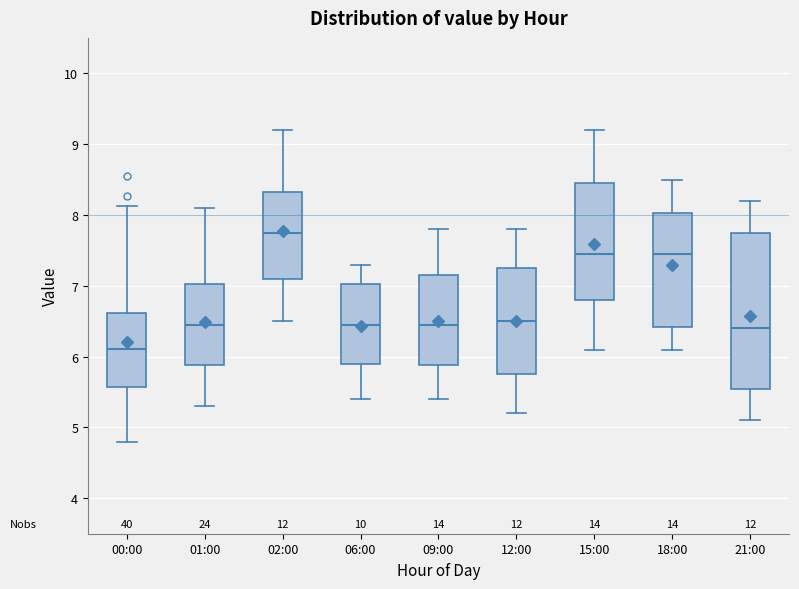

Where is the upper edge of the box for 00:00 on the y-axis? The values are not printed on the chart, so give them approximately, as read against the axis.

6.6